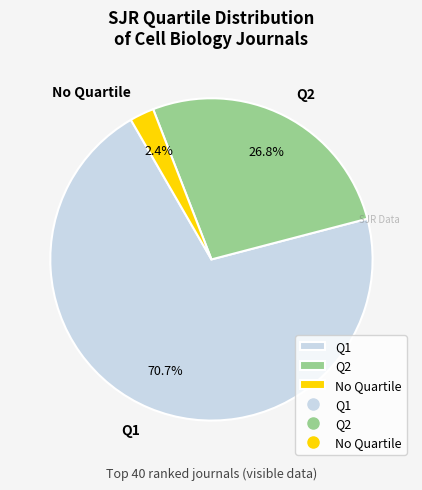

Which category accounts for the majority?

Q1